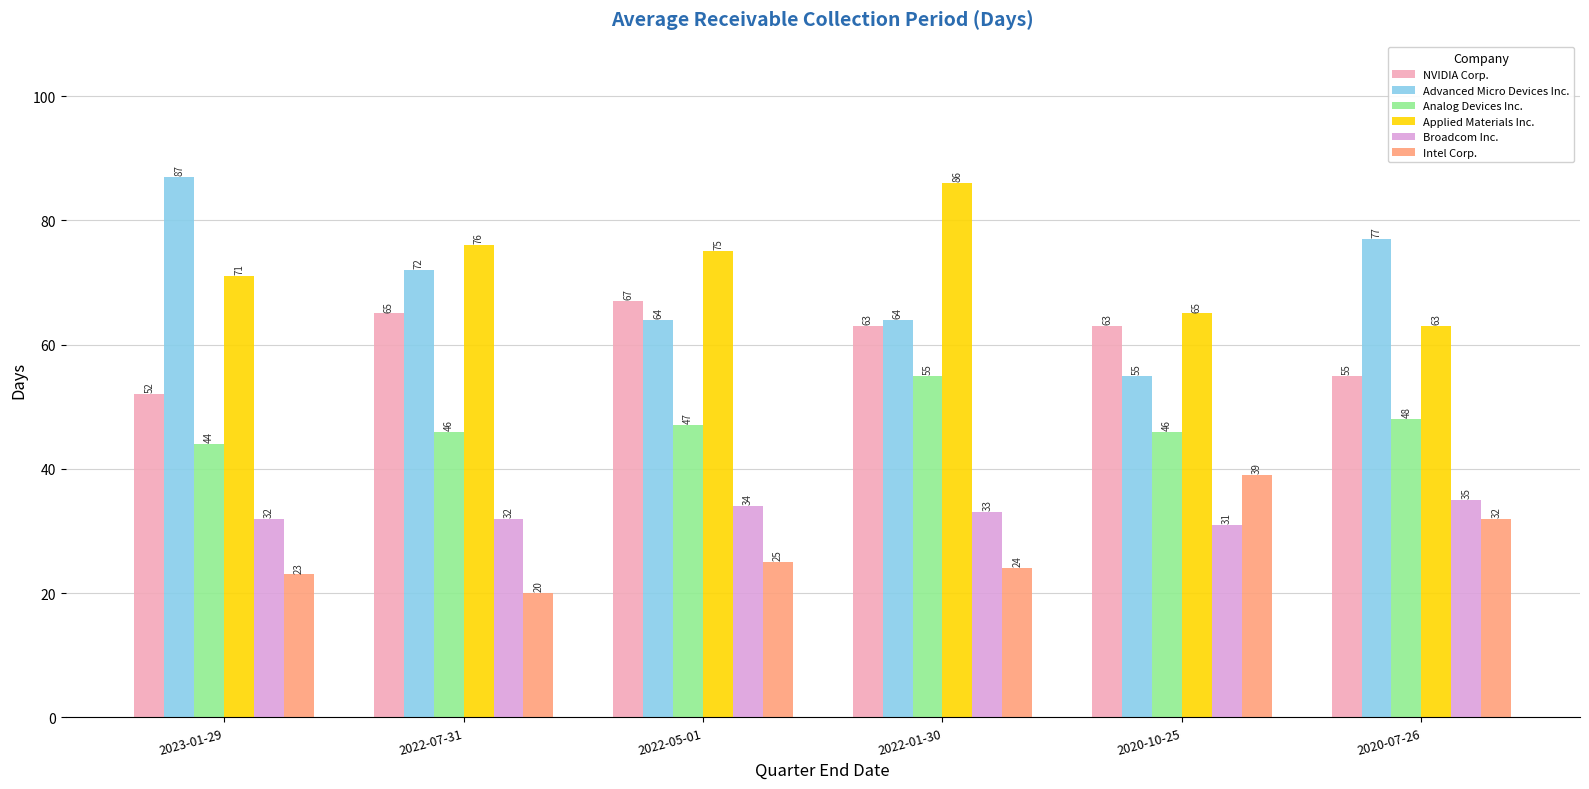

How many series are shown in this chart?

6